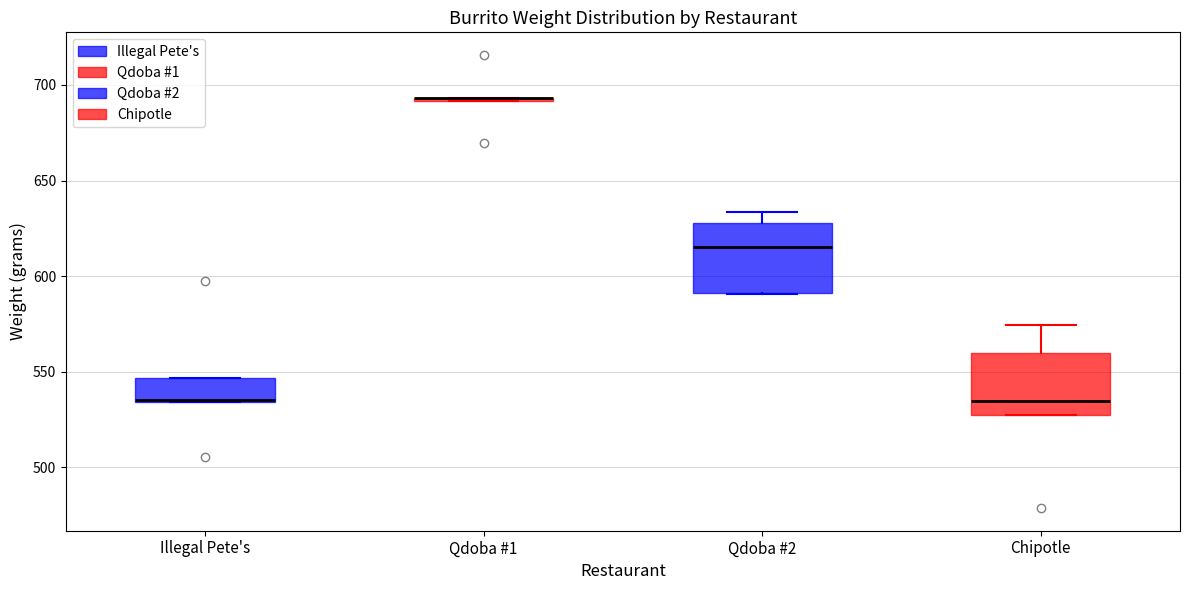

Reading left to right, transcribe this box plot: for each box, give where its median line is, the range the box spans, and where its two whiskers end, as read against the y-axis. The values are not printed on the chart, so give them approximately, as read against the axis.

Illegal Pete's: median 535 (drawn on the box's lower edge), box 535 to 545, whiskers 535 to 545
Qdoba #1: box collapsed to a line at 695, whiskers 690 to 695
Qdoba #2: median 615, box 590 to 630, whiskers 590 to 635
Chipotle: median 535, box 525 to 560, whiskers 525 to 575